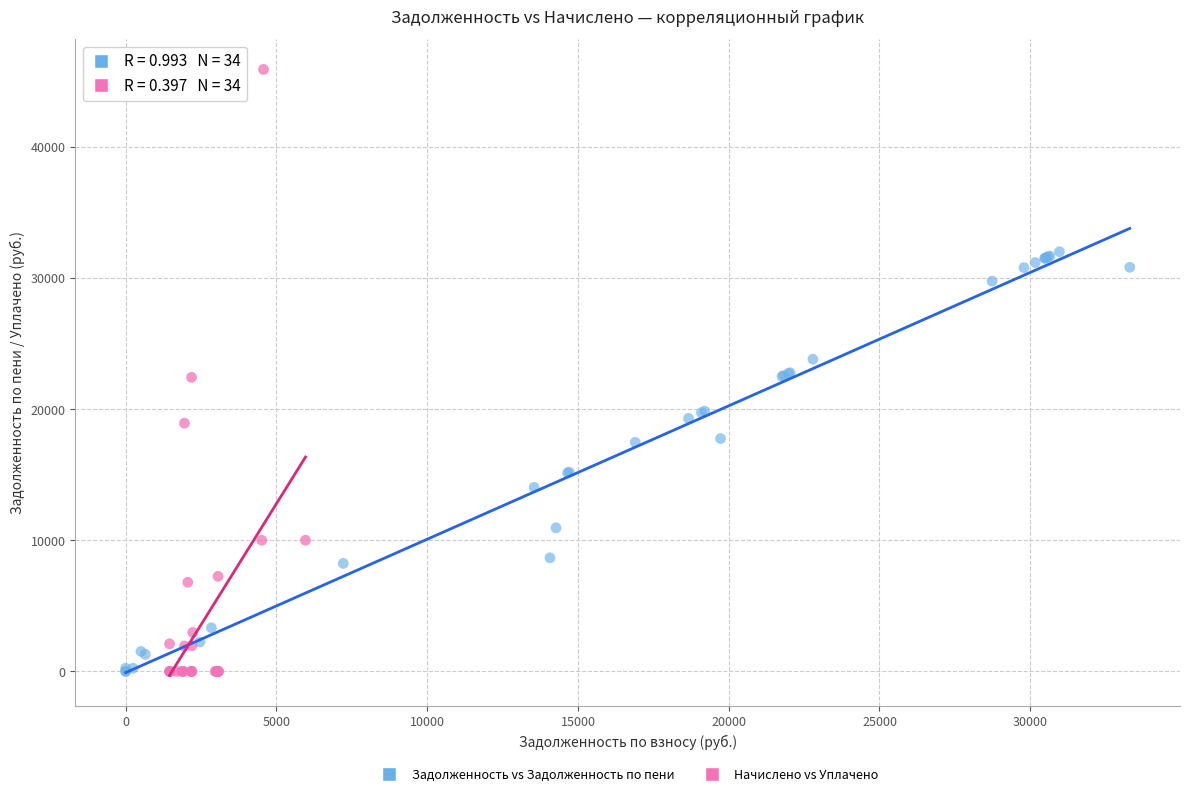

Which series has the widest spread of Y values?

Начислено vs Уплачено